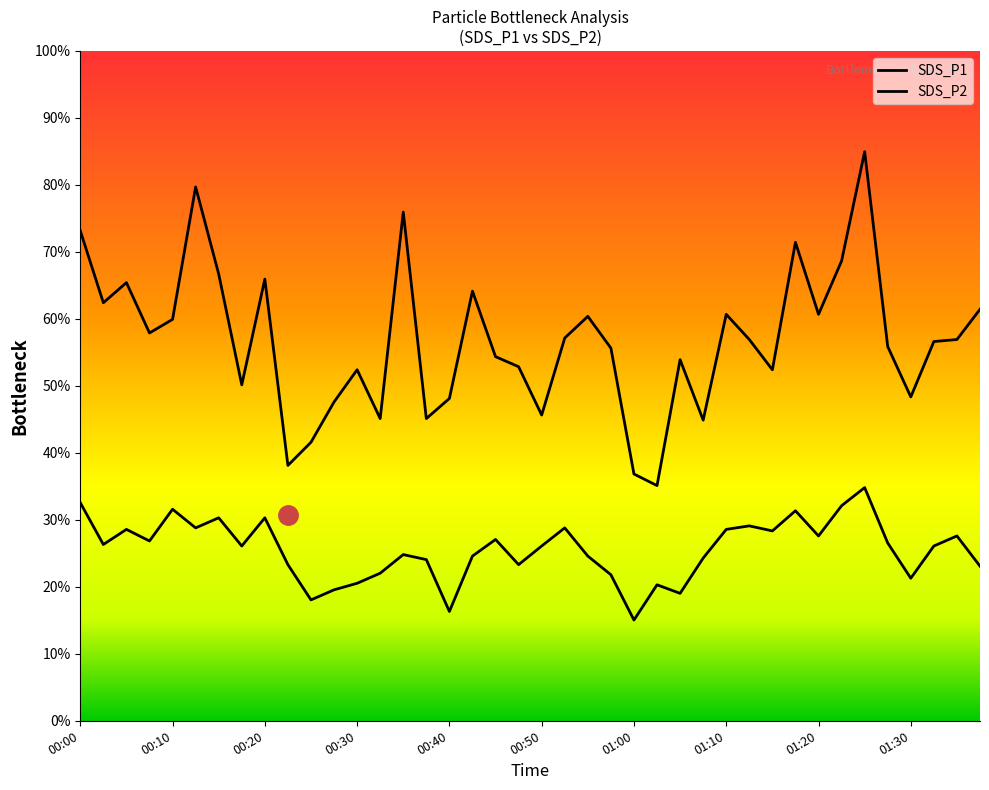

In SDS_P1, how many points are lower than both neighbors (excluding endpoints)?

12